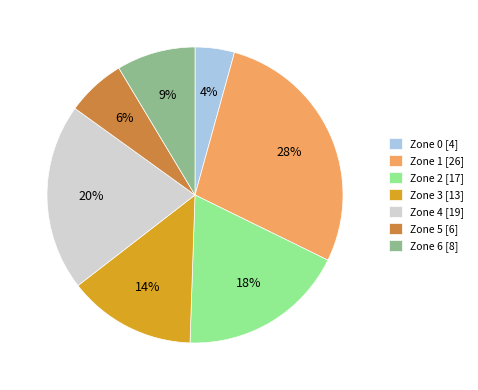

To the nearest percent, what is the average slice percentage?

14%